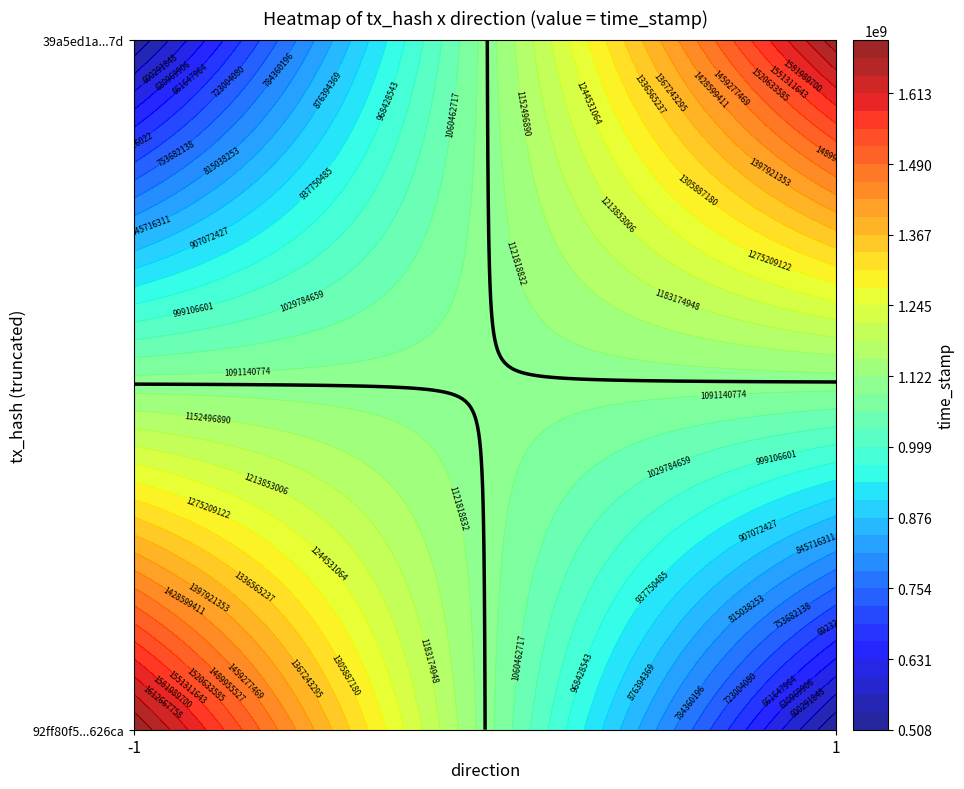

What is the sum of all 92ff80f5af45164b3a25c10d027357543c626ca values?

1704701931